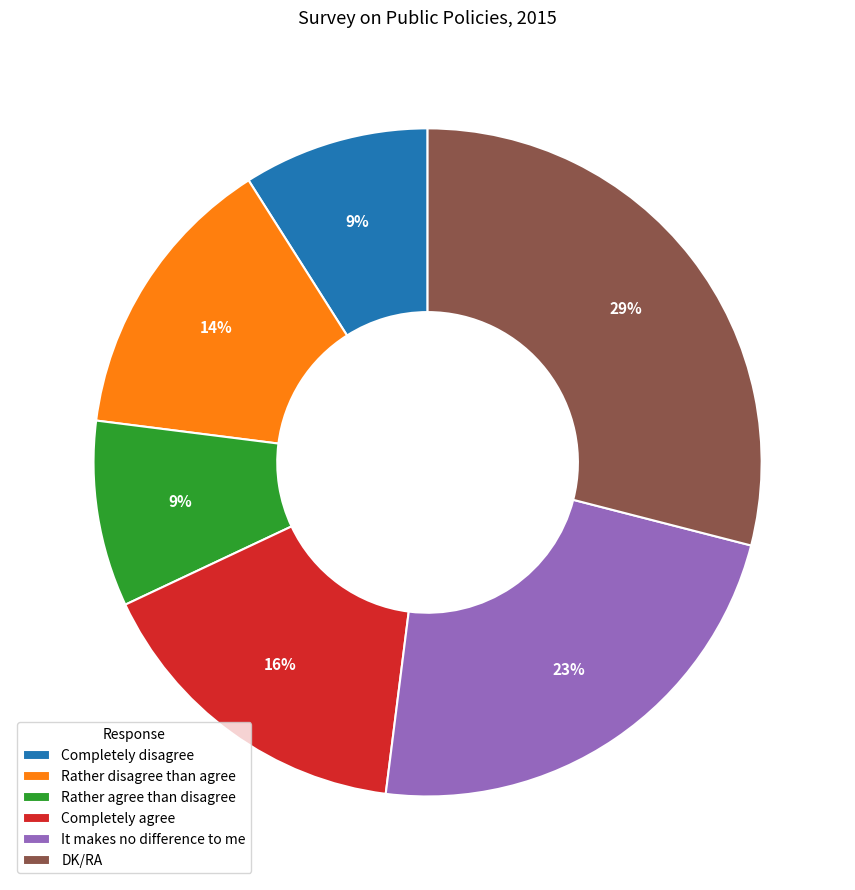

To the nearest percent, what is the difference between the Completely agree and Completely disagree slice percentages?

7%